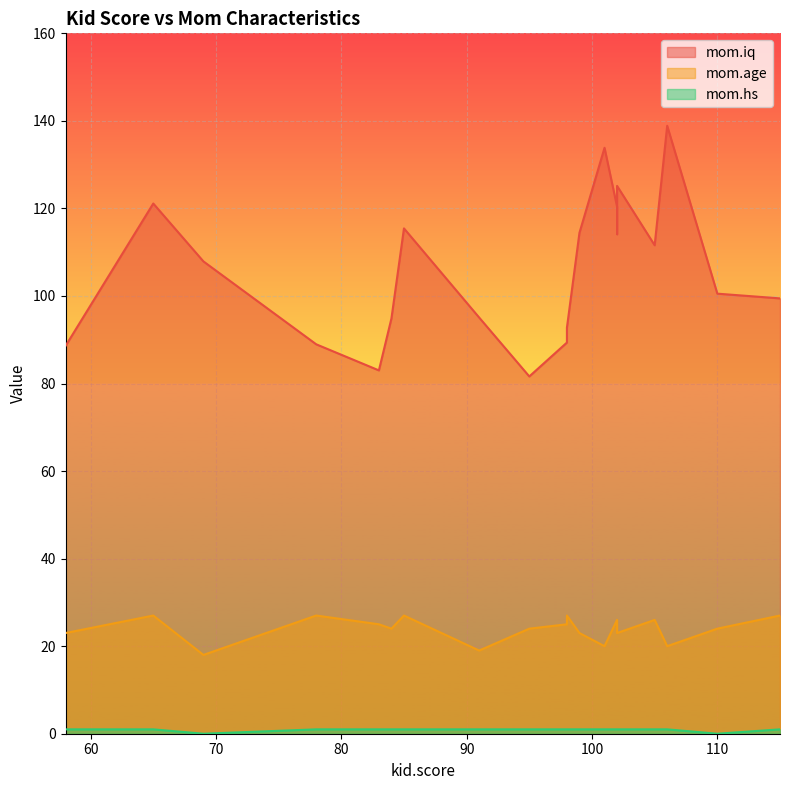

At which label does mom.hs reach its peak?

65